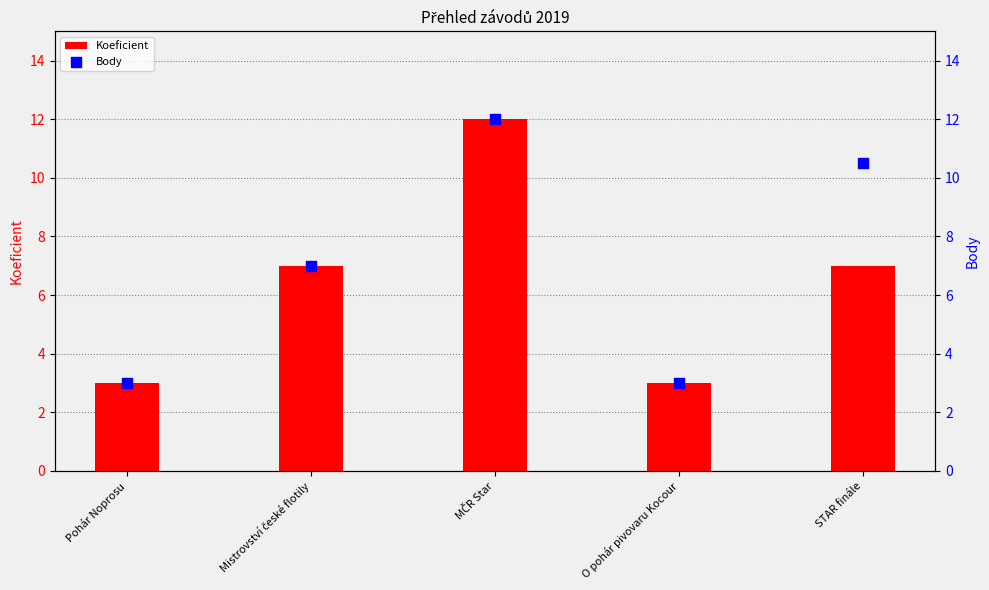

Which series reaches the maximum Y coordinate?

Koeficient